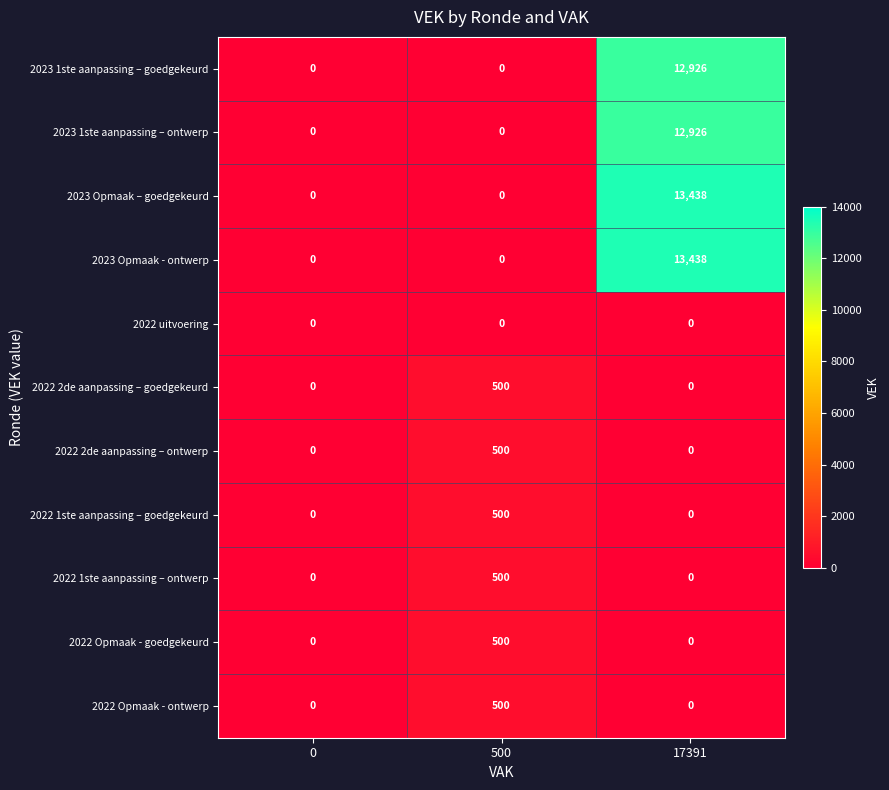

What is the spread (max minus min) of values at 500?

500